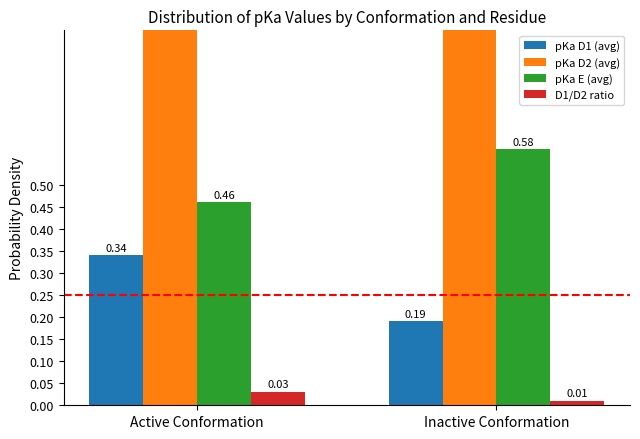

Is it true that pKa E (avg) equals 0.5 at Active Conformation?

True